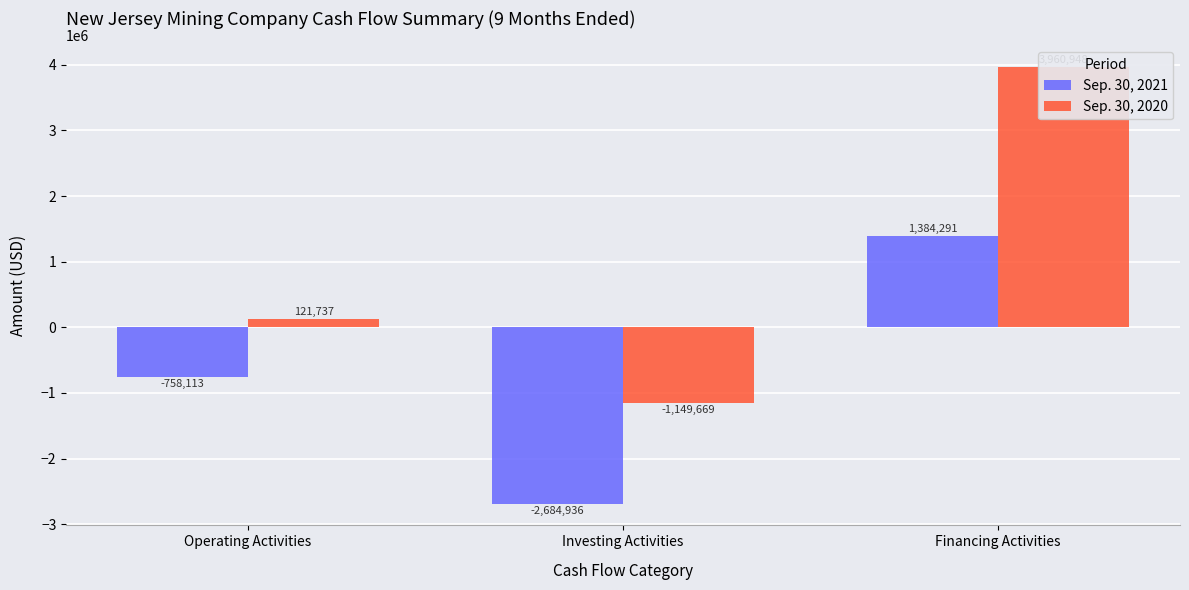

What is the label of the 1st bar from the right?

Financing Activities